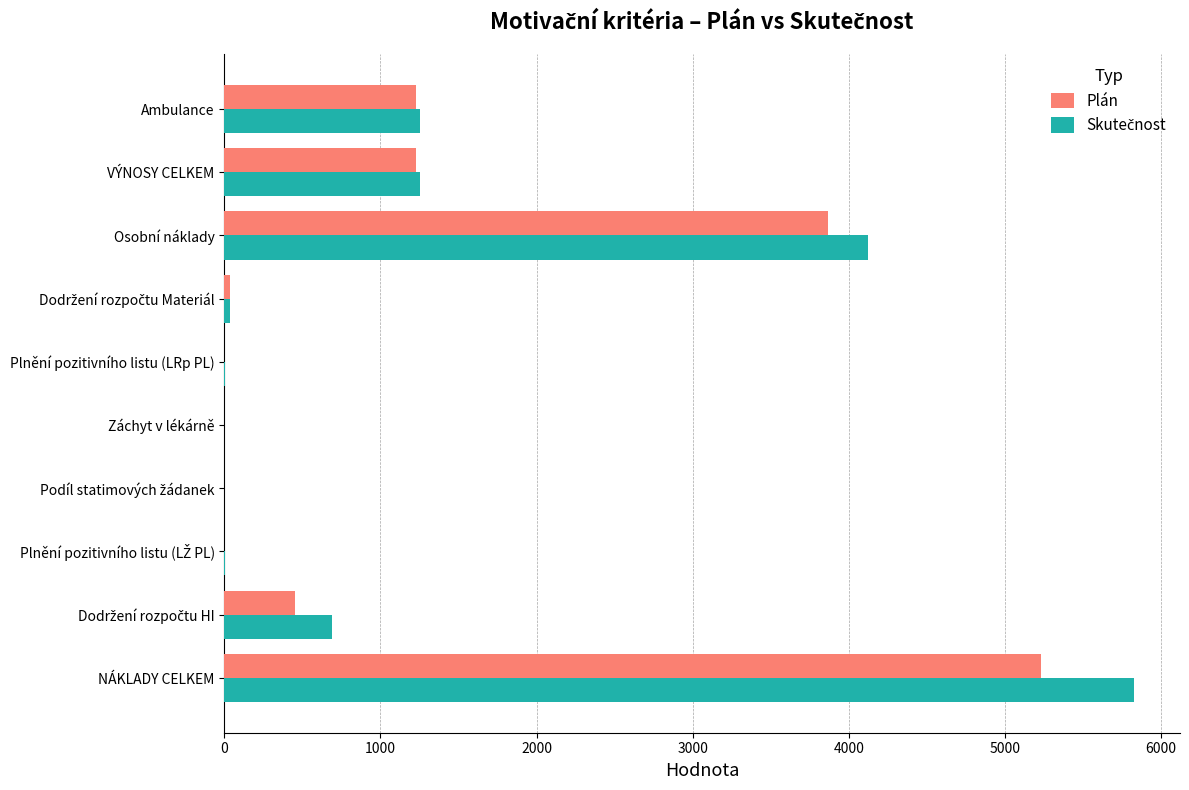

The Plán series shows 301.6 at Ambulance. True or false?

False